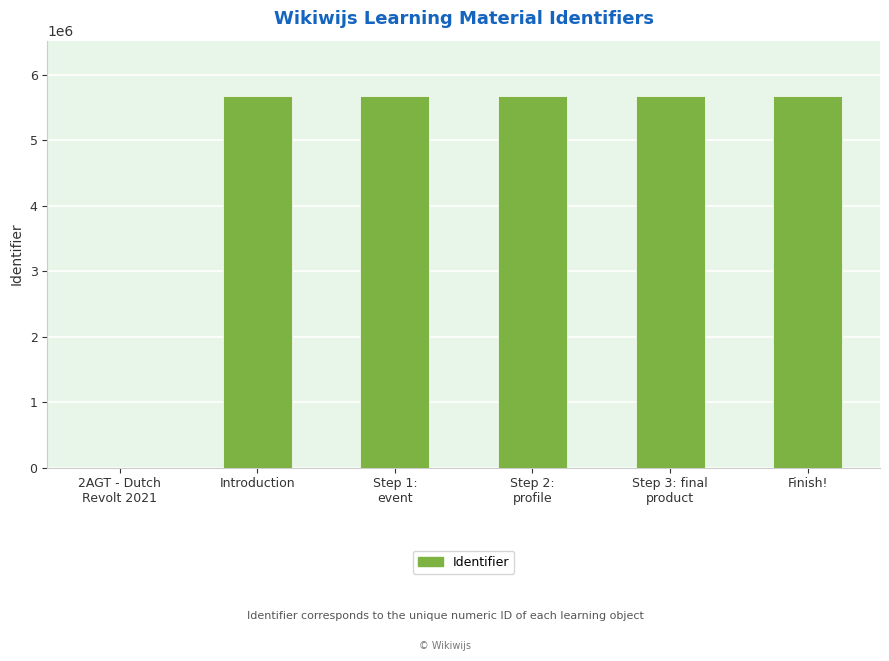

Is it true that the value at Finish! is 5672351?

True